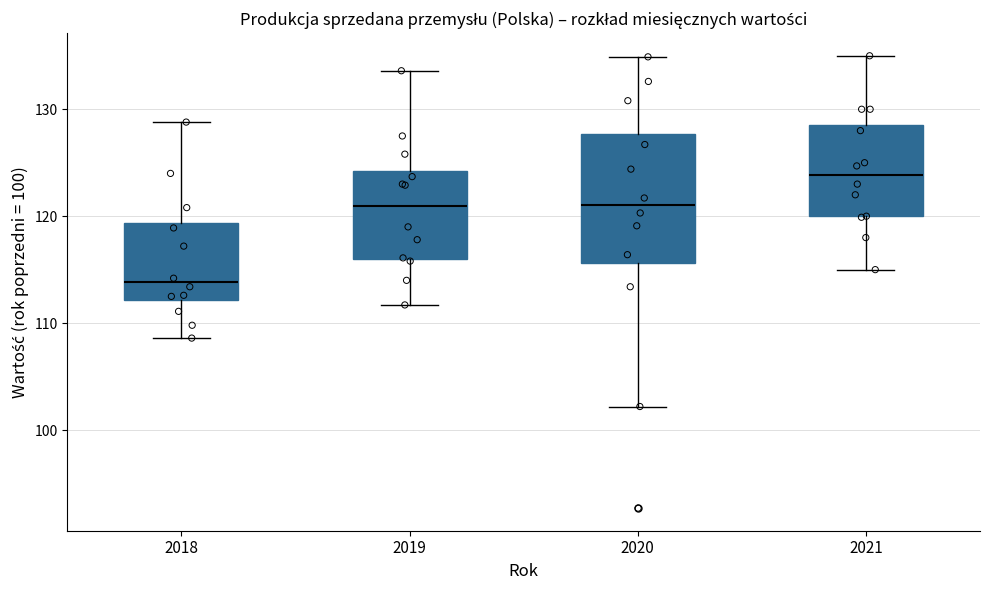

Where does the lower whisker of the box at x = 2019 end on the y-axis? The values are not printed on the chart, so give them approximately, as read against the axis.

112